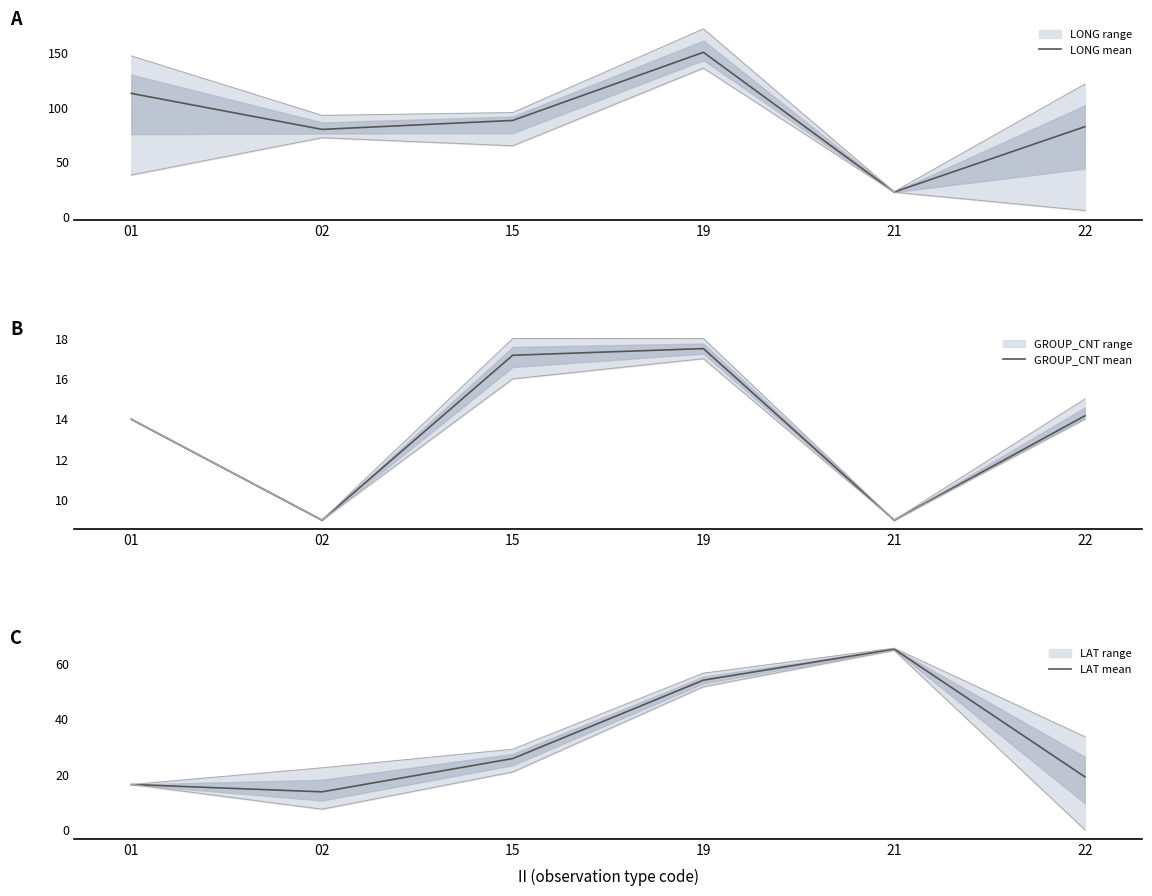

What is the difference between the LAT mean values at 19 and 21?

11.2